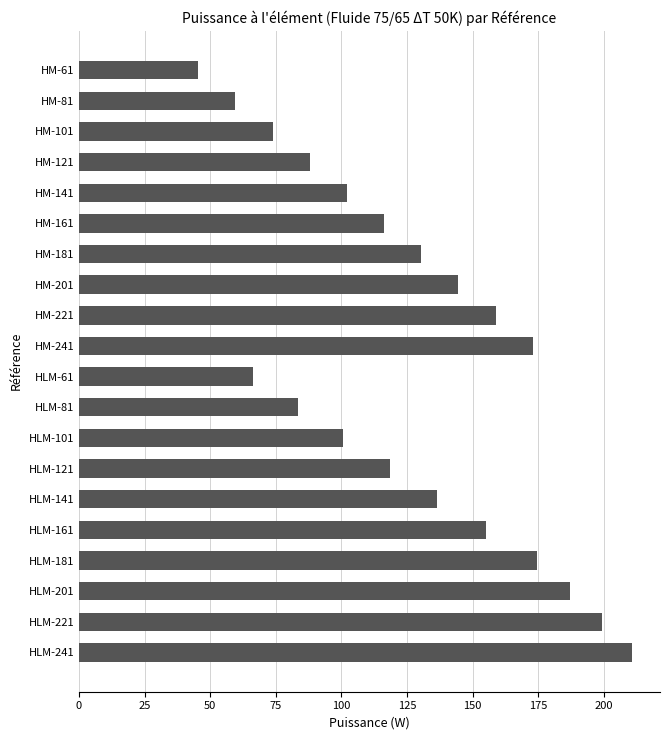

Reading top to bottom, transcribe all the data shown in this chart.

45.2	59.5	73.8	87.9	102.1	116.3	130.4	144.6	158.9	173.1	66.2	83.5	100.8	118.4	136.5	155.2	174.6	187.2	199.3	210.9